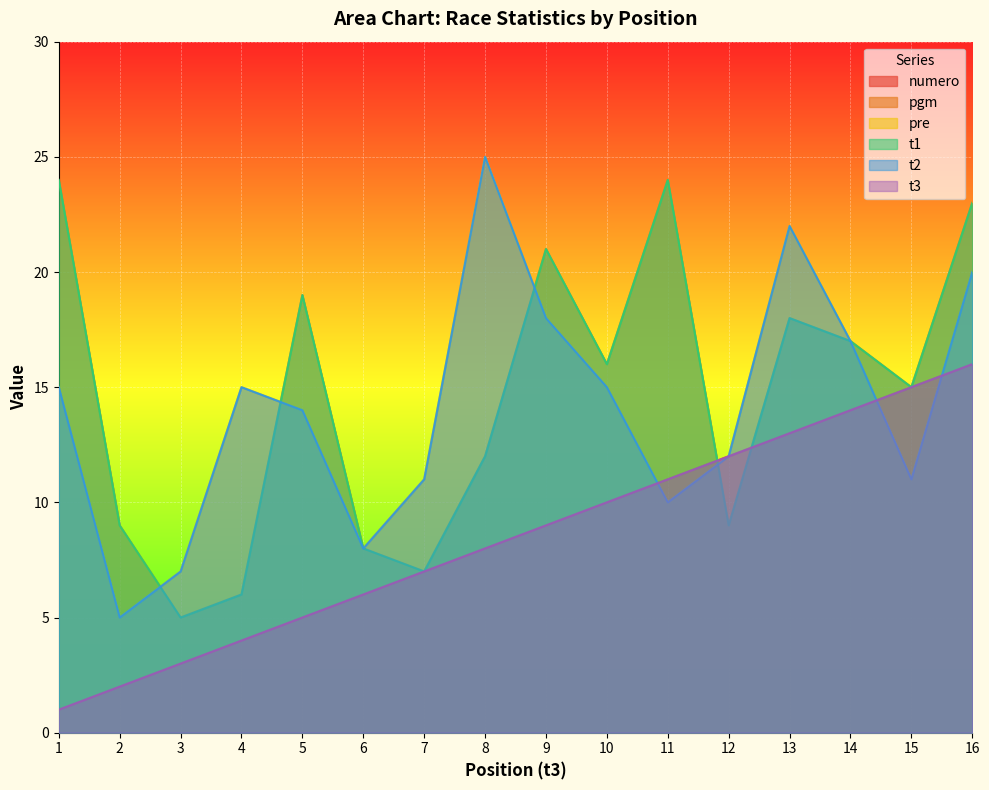

Which category has the highest value across all series?

8